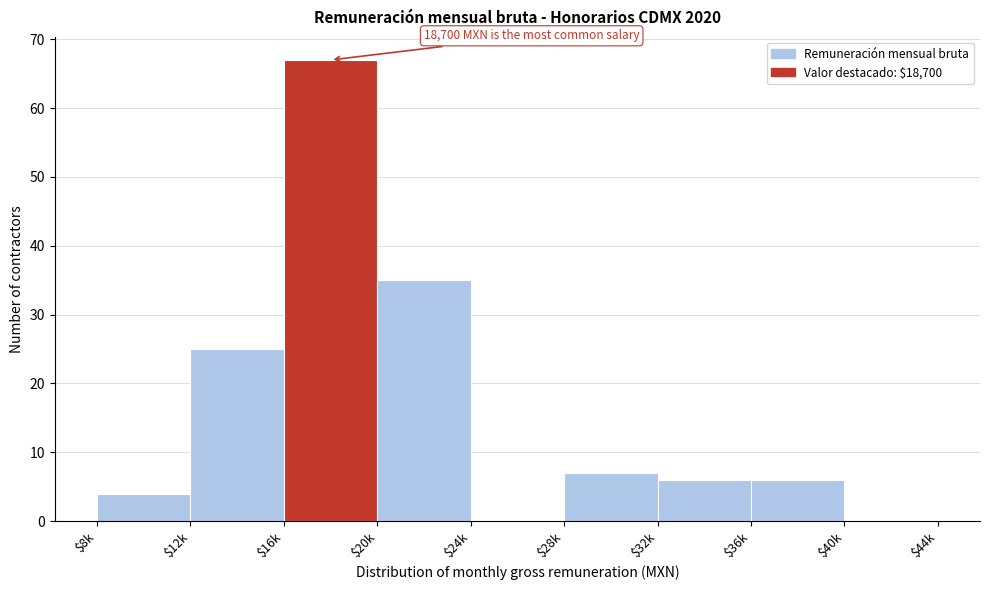

At which label is the value closest to 33?

$20k